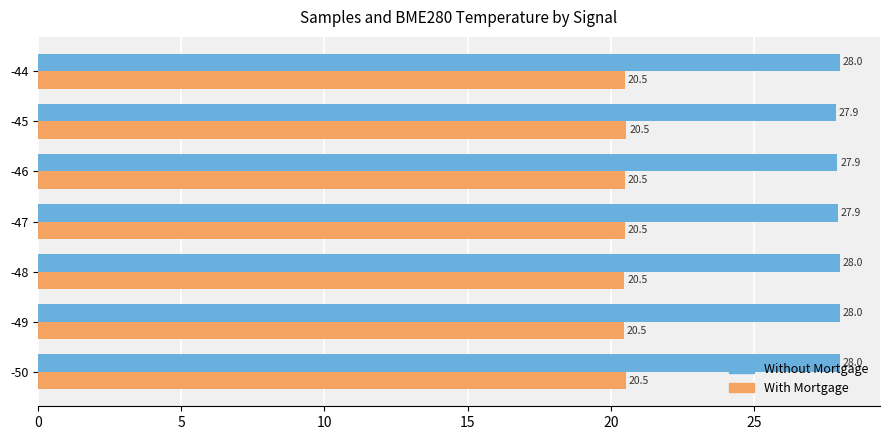

At which label is With Mortgage closest to 20?

-49